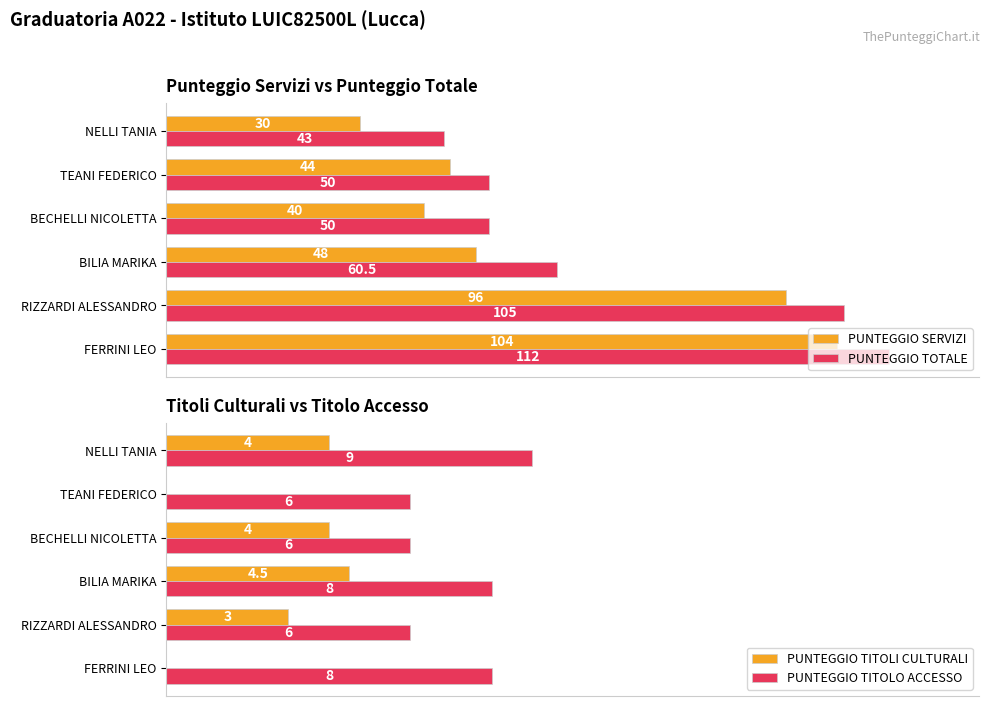

Is the value of PUNTEGGIO TOTALE at FERRINI LEO greater than the value of PUNTEGGIO SERVIZI at FERRINI LEO?

Yes